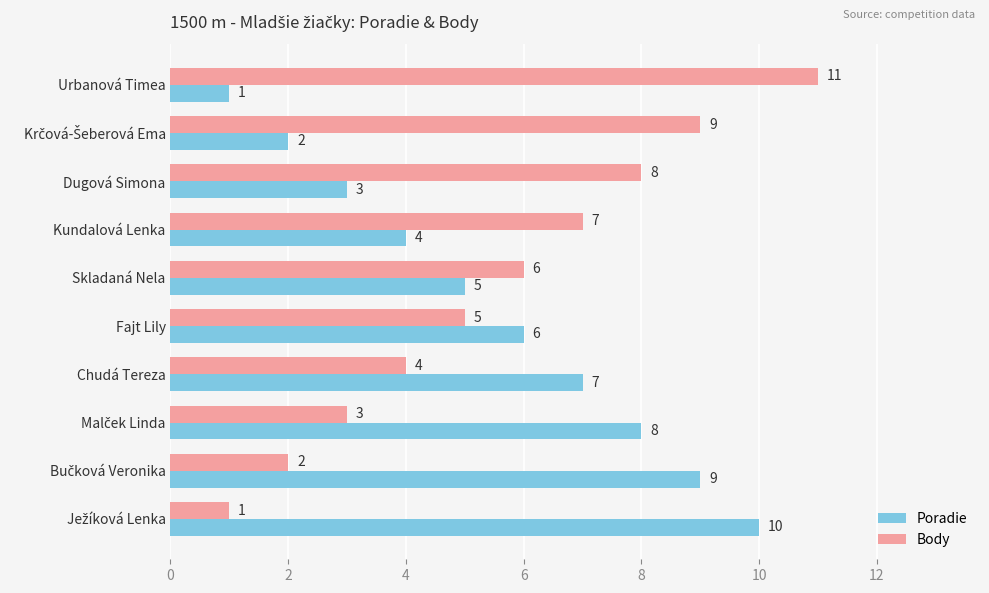

What is the difference between the maximum and second lowest values in the Poradie series?

8